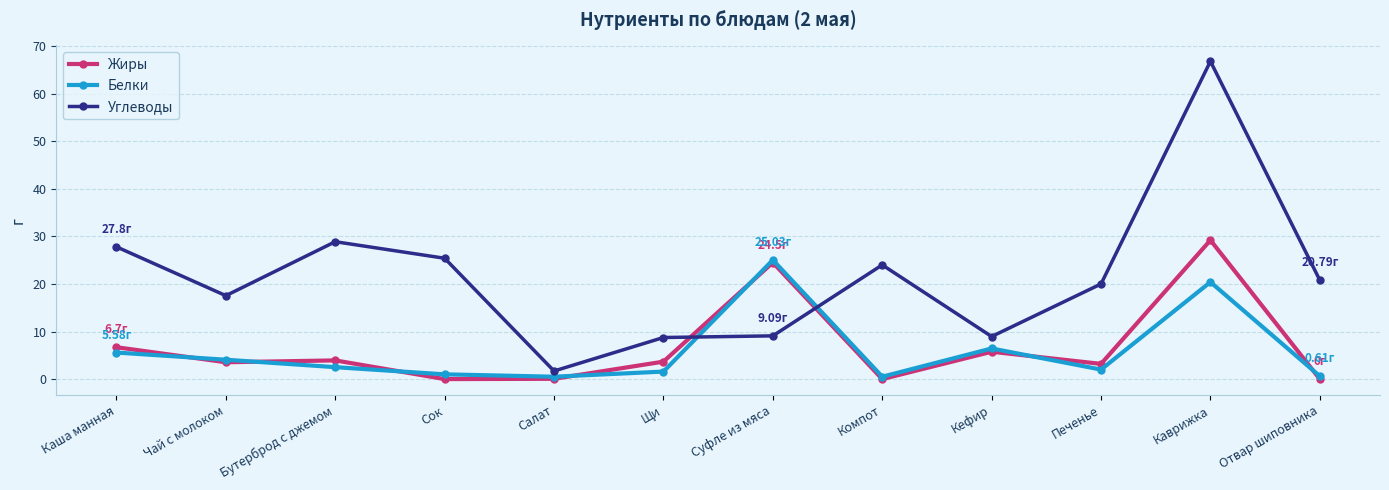

At how many categories does at least one series exceed 5?

11